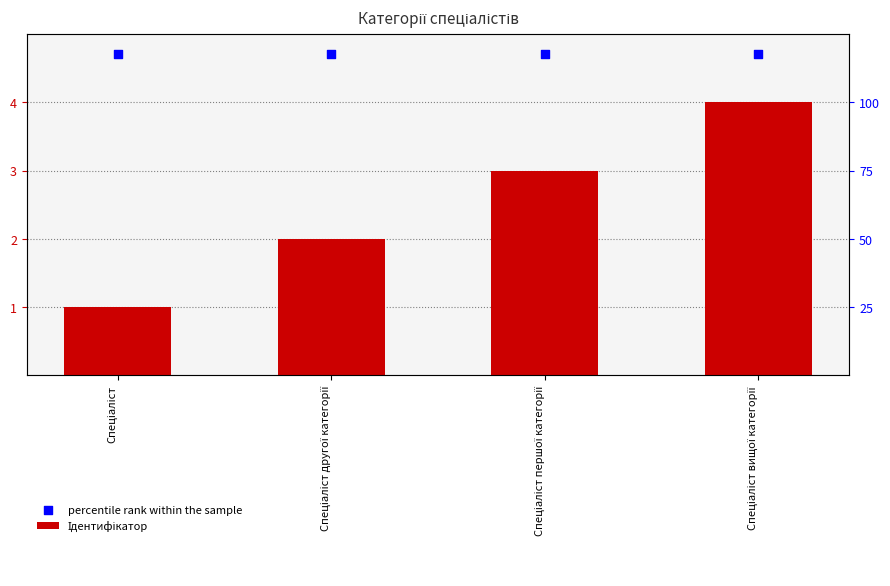

Which series has the largest Y range (max minus min)?

Ідентифікатор